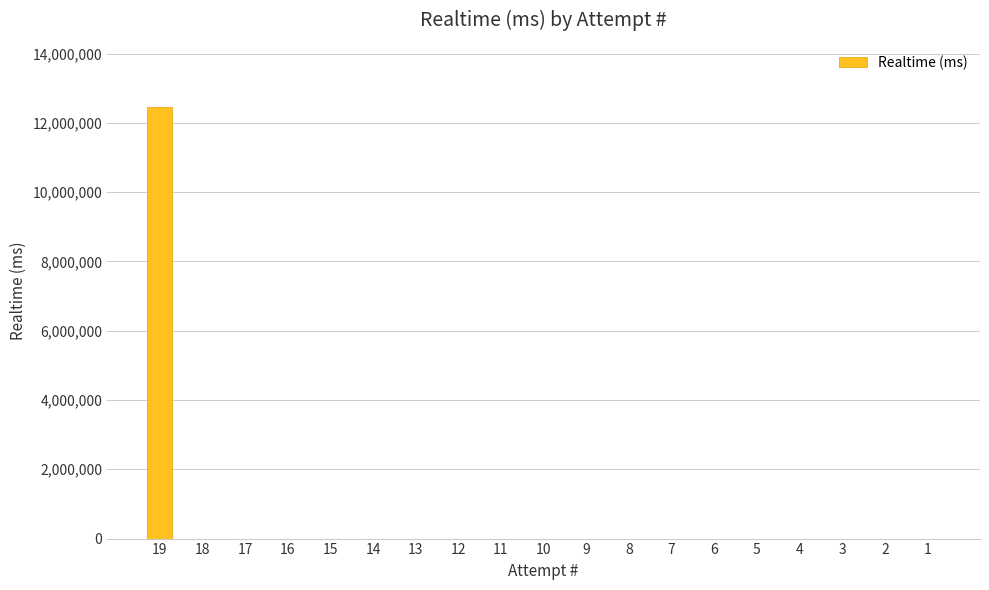

True or false: the data shows 0 at 13.

True